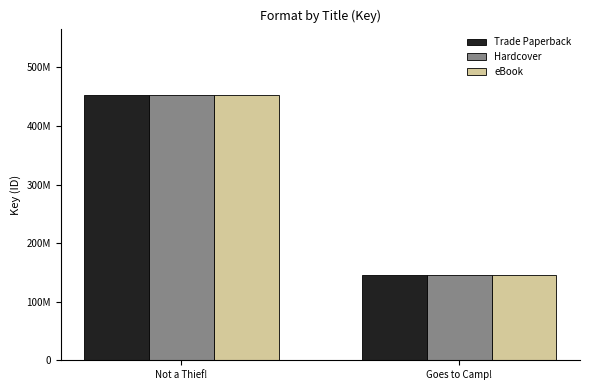

Where is Trade Paperback nearest to the value 299174959?

Goes to Camp!